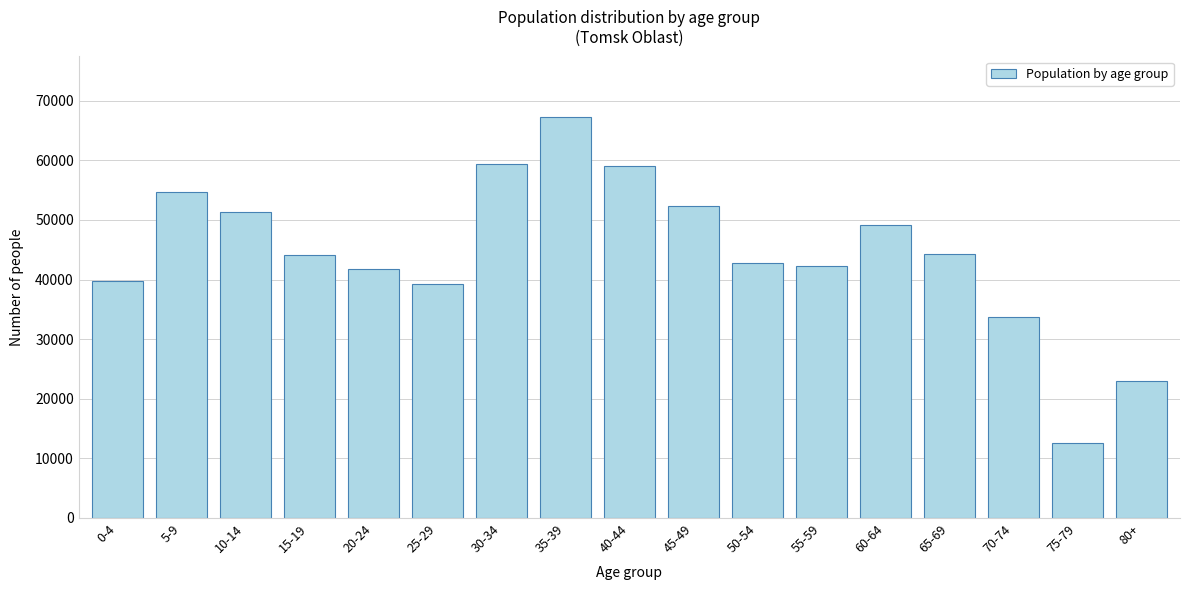

What is the maximum value shown in the chart?

67323